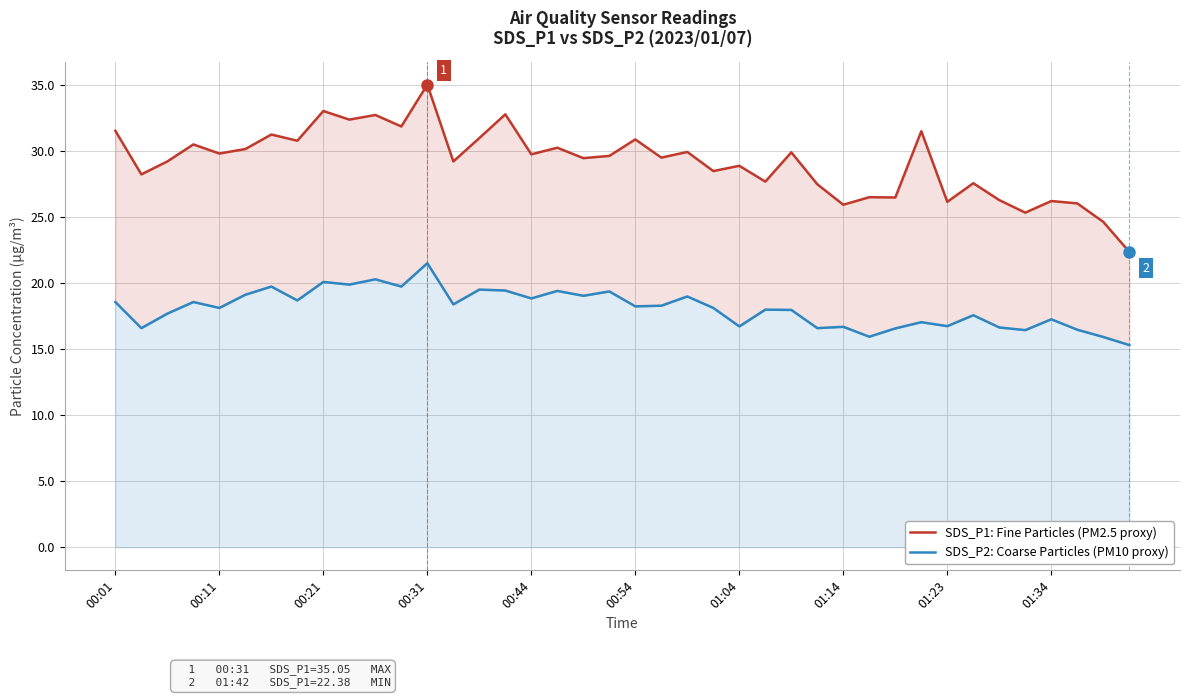

Reading left to right, transcribe all the data shown in this chart.

SDS_P1: Fine Particles (PM2.5 proxy): 31.6	28.2	29.2	30.5	29.8	30.2	31.3	30.8	33.0	32.4	32.8	31.9	35.0	29.2	31.0	32.8	29.8	30.3	29.5	29.6	30.9	29.5	29.9	28.5	28.9	27.7	29.9	27.5	25.9	26.5	26.5	31.5	26.2	27.6	26.3	25.4	26.2	26.1	24.6	22.4
SDS_P2: Coarse Particles (PM10 proxy): 18.6	16.6	17.7	18.6	18.1	19.1	19.8	18.7	20.1	19.9	20.3	19.8	21.5	18.4	19.5	19.4	18.9	19.4	19.1	19.4	18.2	18.3	19.0	18.1	16.7	18.0	18.0	16.6	16.7	15.9	16.6	17.1	16.8	17.6	16.6	16.4	17.3	16.5	15.9	15.3